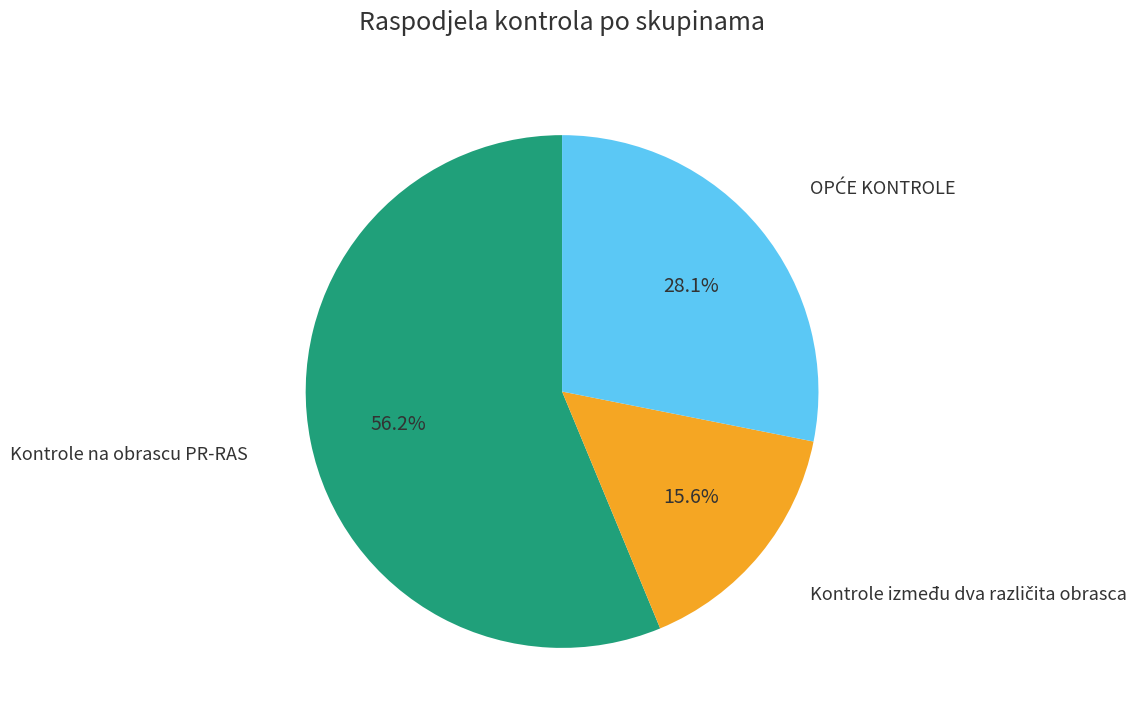

What is the largest slice in the pie chart?

Kontrole na obrascu PR-RAS